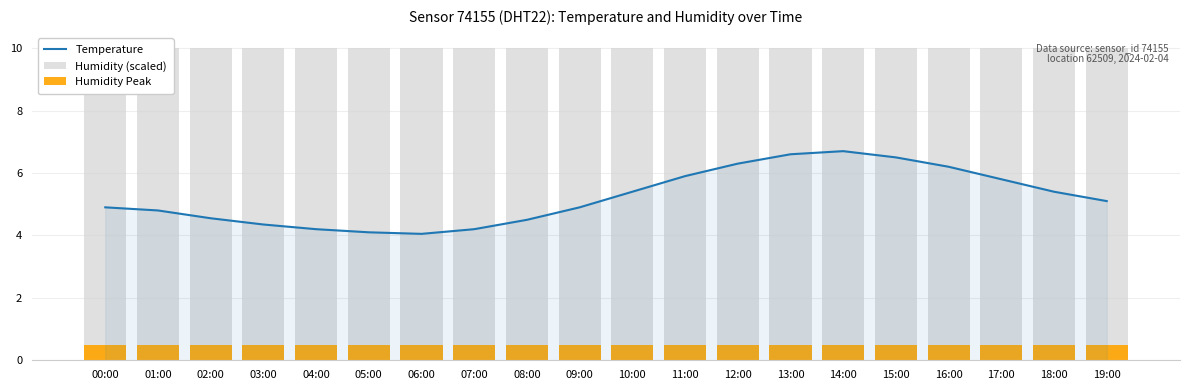

What is the label of the 17th bar from the right?

03:00